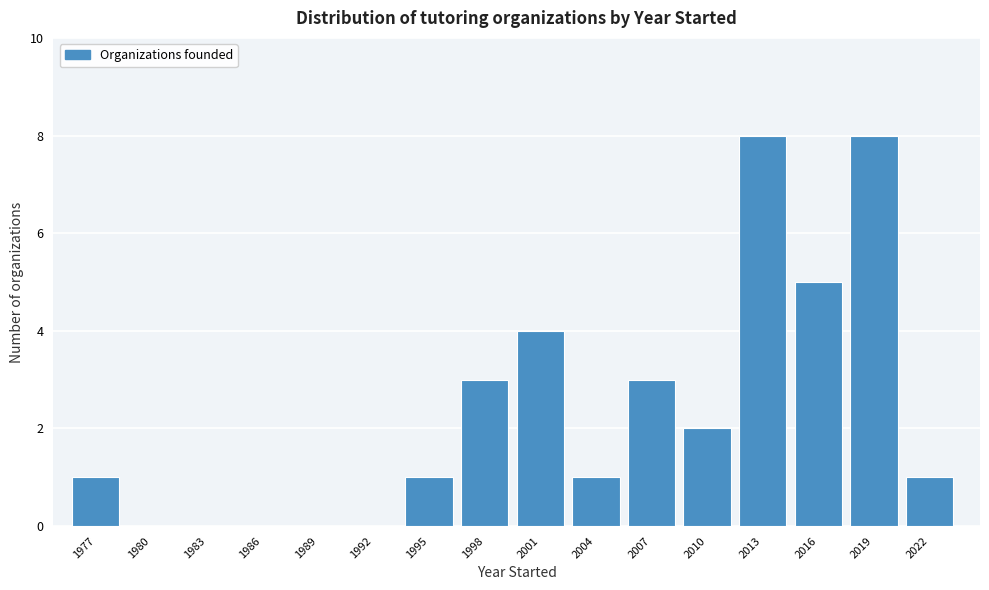

Reading left to right, what are all the values shown in this chart?

1977=1	1980=0	1983=0	1986=0	1989=0	1992=0	1995=1	1998=3	2001=4	2004=1	2007=3	2010=2	2013=8	2016=5	2019=8	2022=1